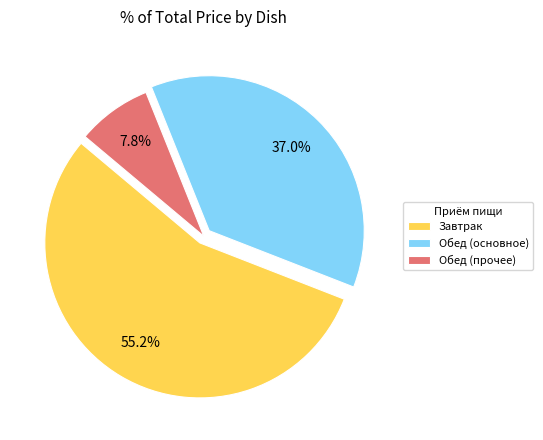

Does Завтрак represent more than half of the total?

Yes